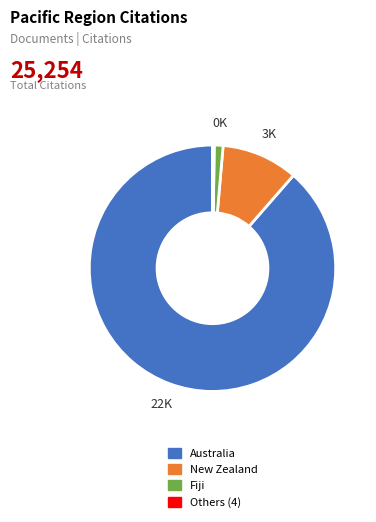

The New Zealand slice represents 23% of the pie. True or false?

False